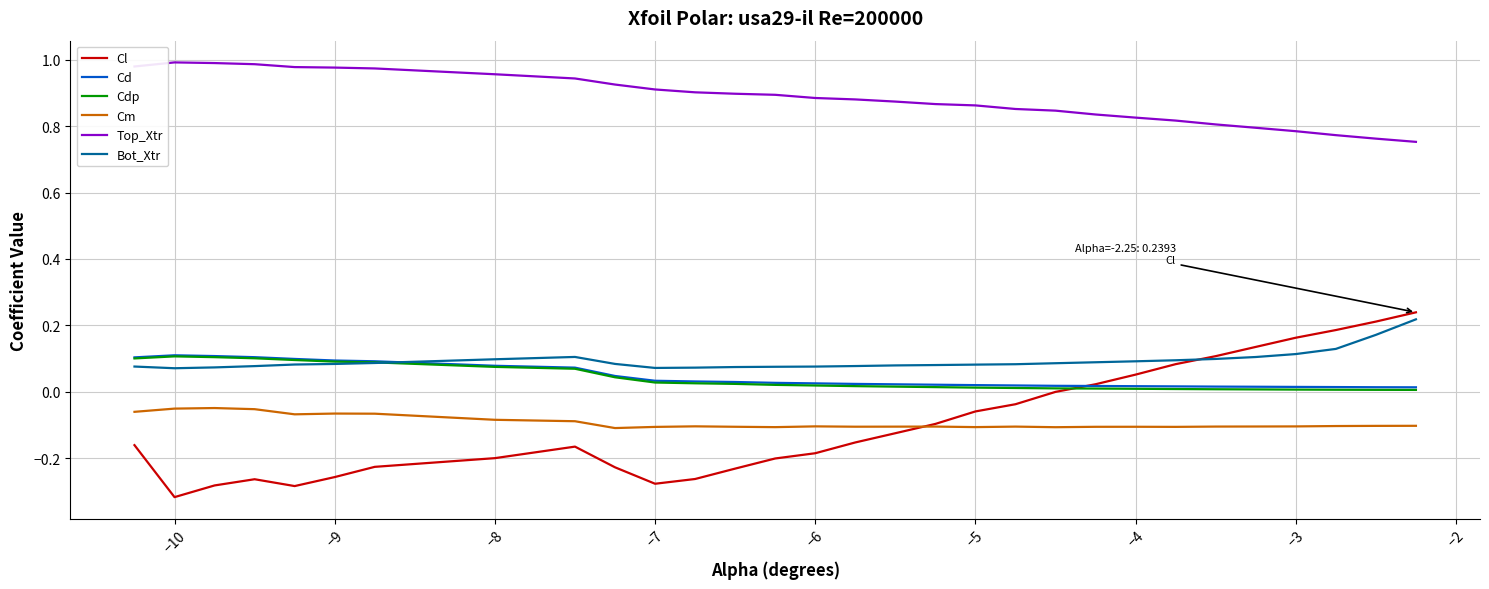

True or false: Top_Xtr and Cm cross at least once.

False